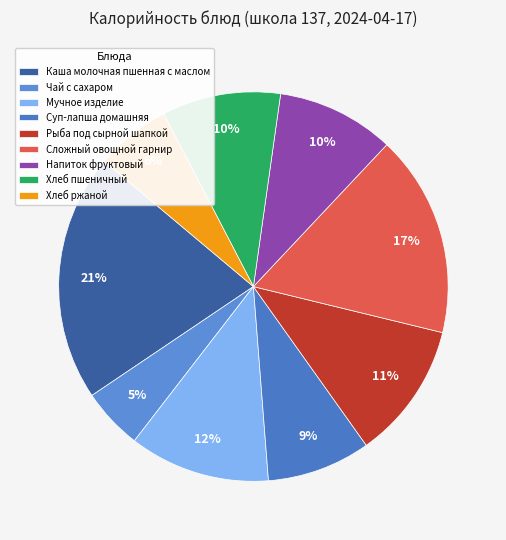

How many segments does this pie chart have?

9